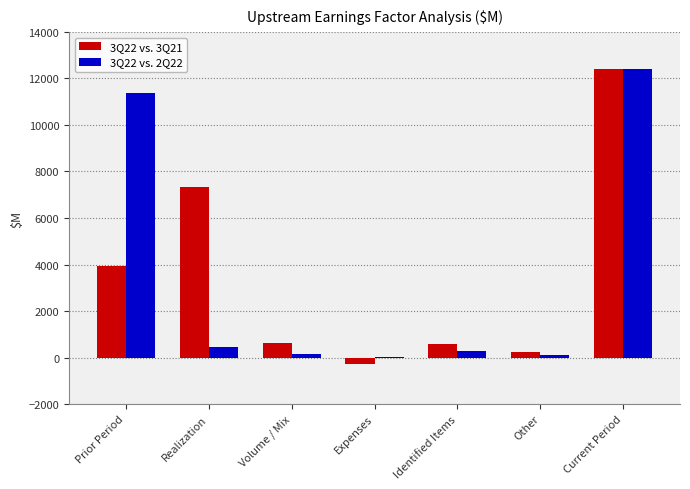

Count the number of data series in this chart.

2